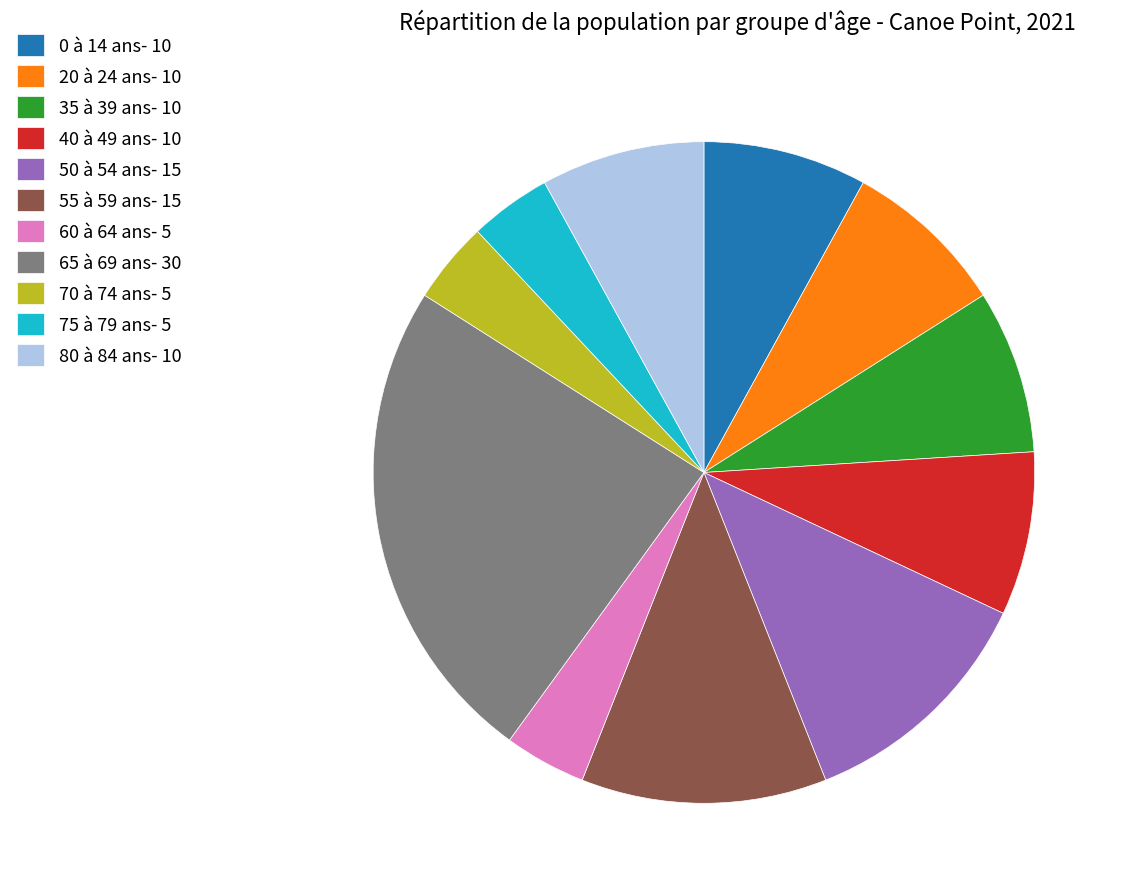

Does any single category account for the majority?

No